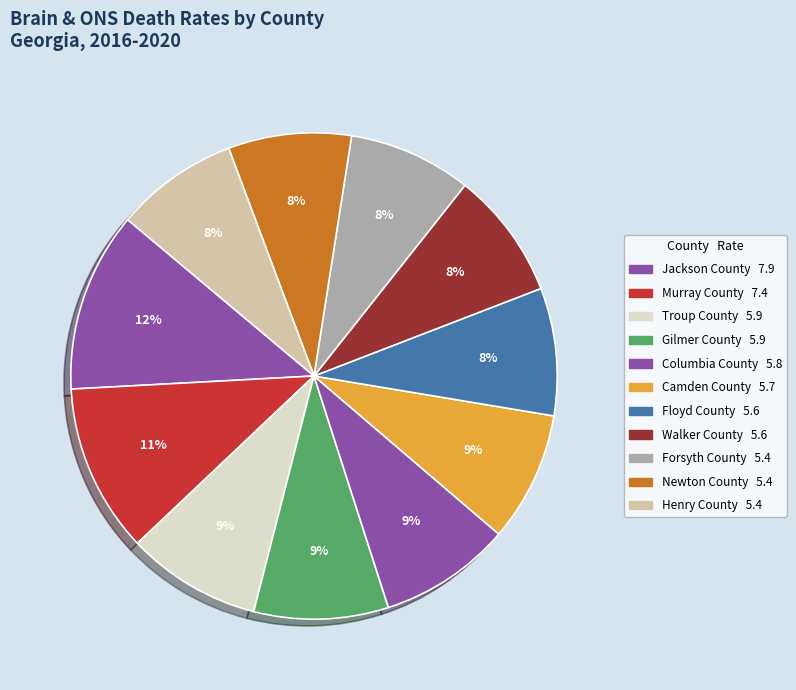

How many segments does this pie chart have?

11